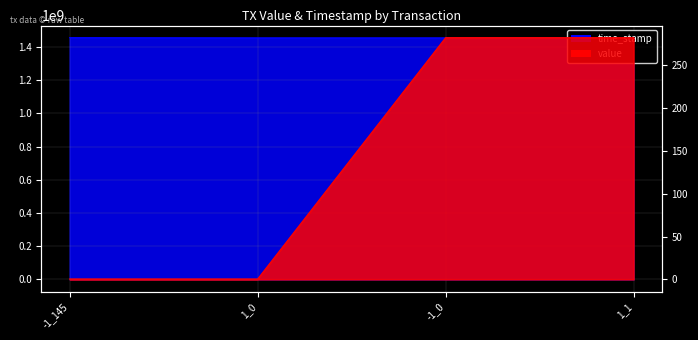

What is the label of the 2nd point from the left?

1_0